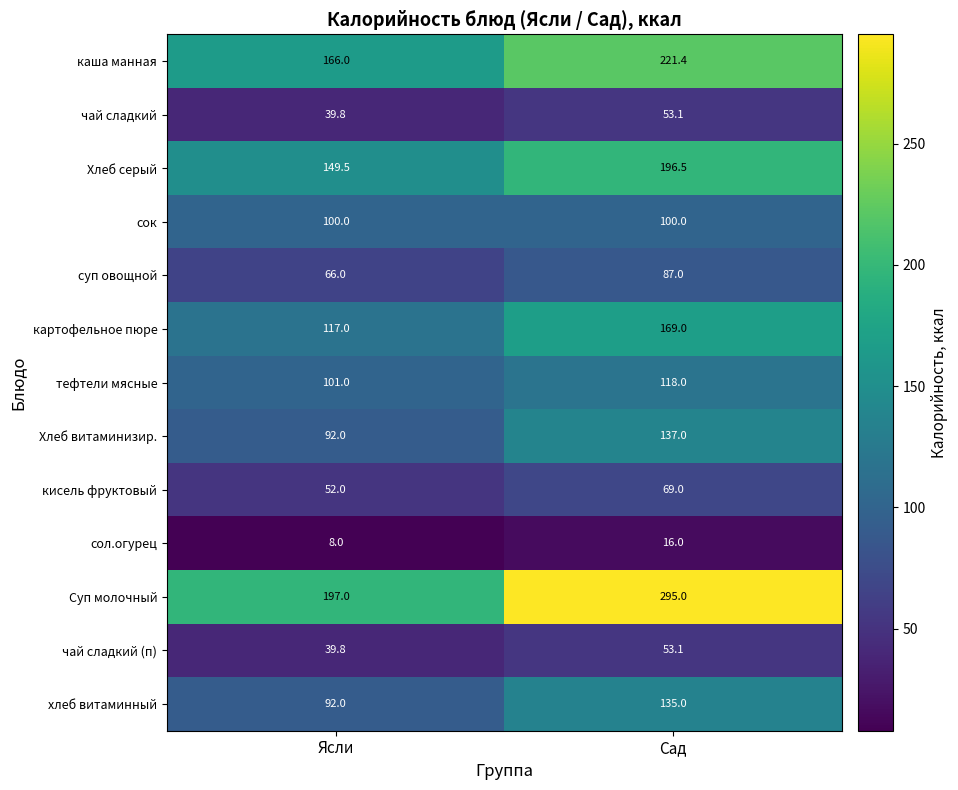

At which label is чай сладкий (п) closest to 46?

Ясли